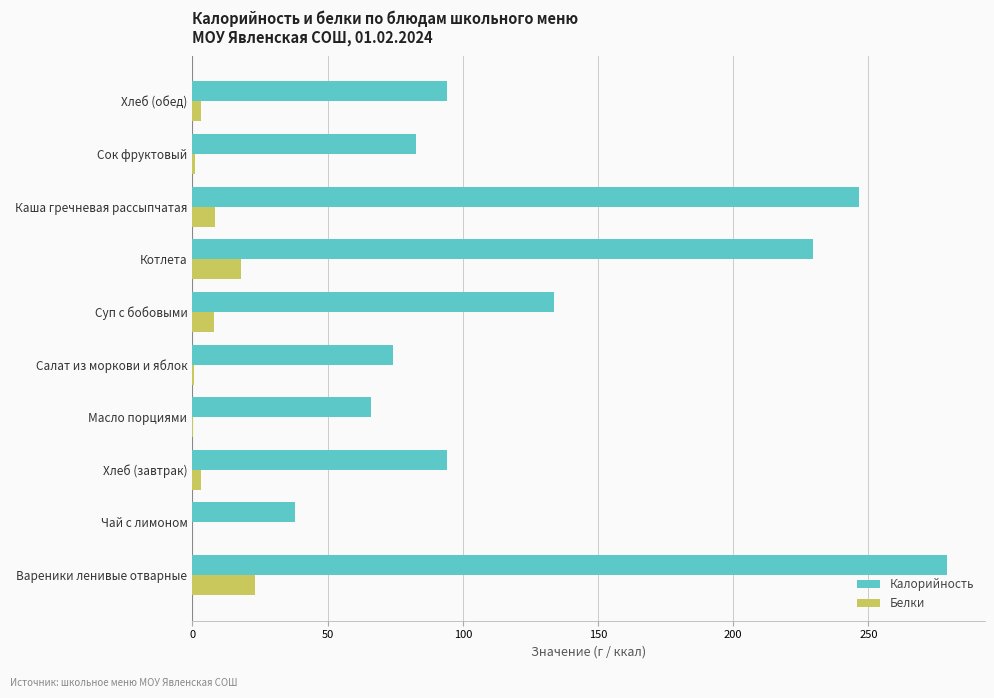

At which category does the chart reach its peak across all series?

Вареники ленивые отварные